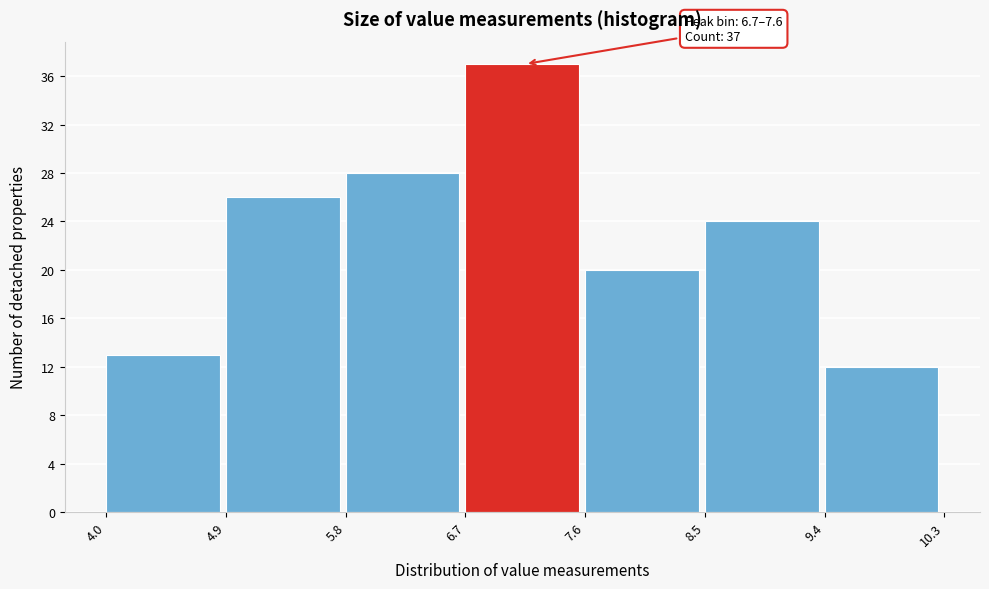

Over which range of the x-axis is the bar tallest?

6.7 to 7.6